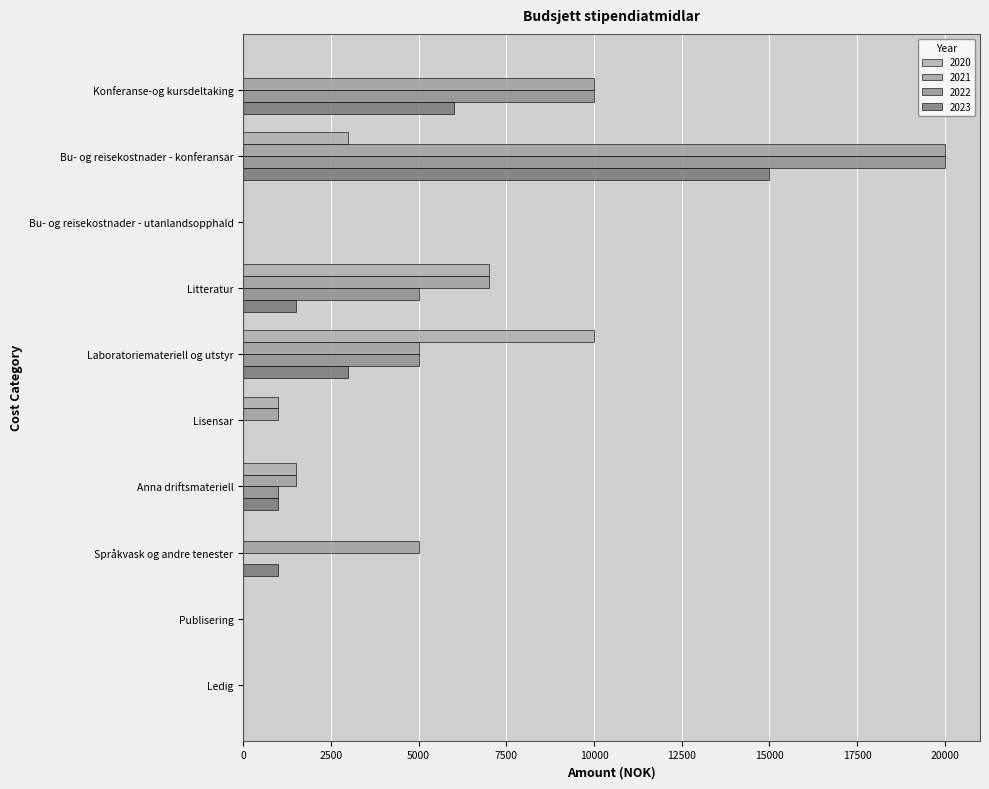

What is the difference between the 2021 values at Publisering and Laboratoriemateriell og utstyr?

5000